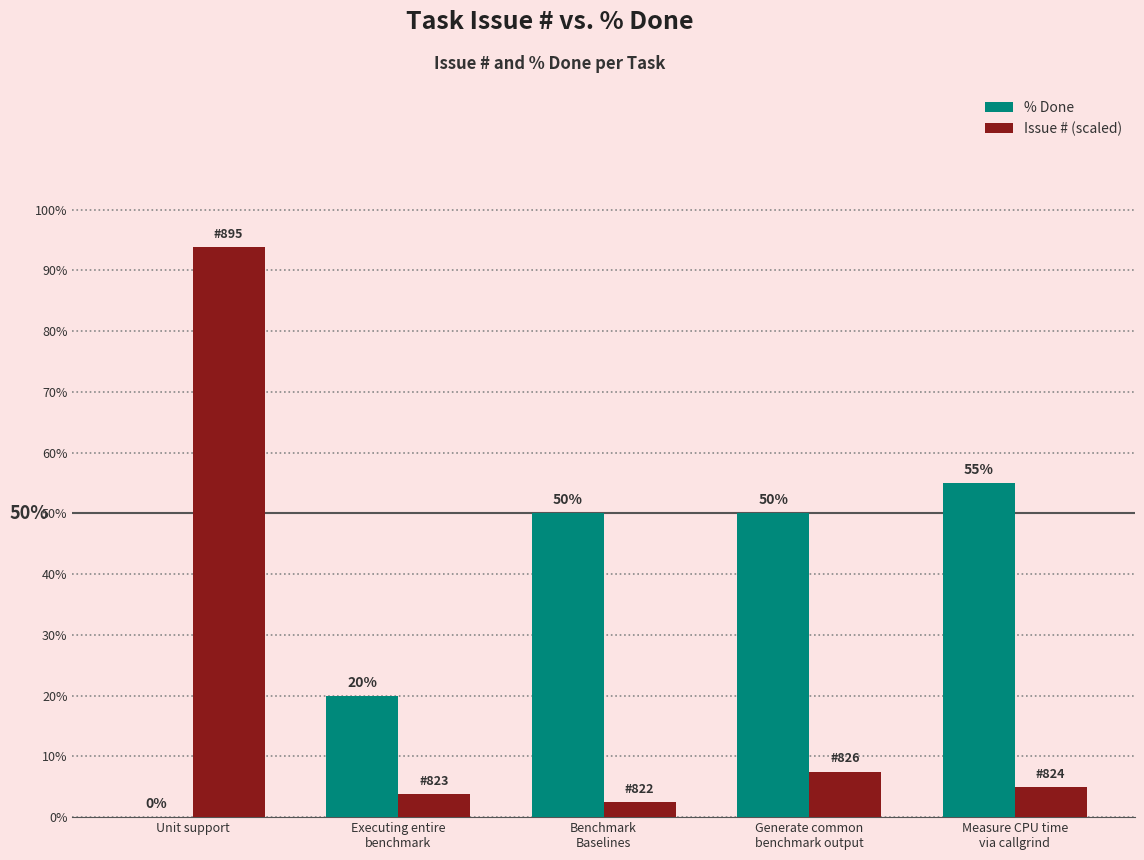

Which series has the largest total across all categories?

% Done